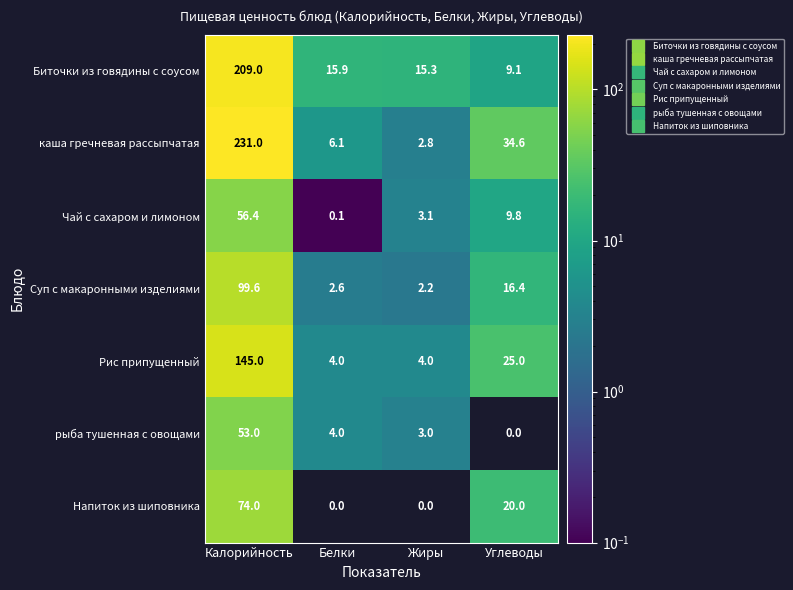

What is the maximum value shown in the chart?

231.0